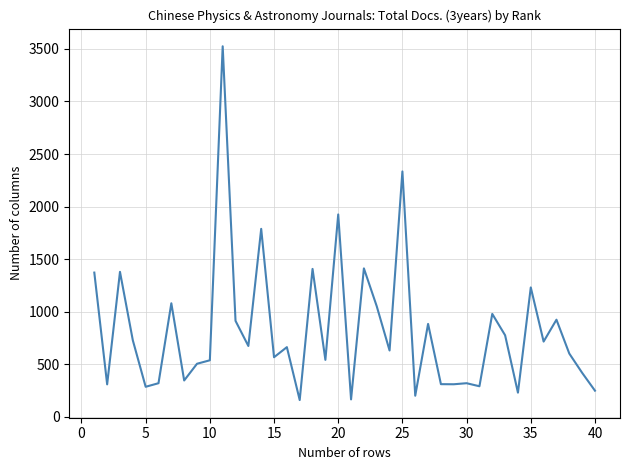

What is the greatest value displayed?

3525